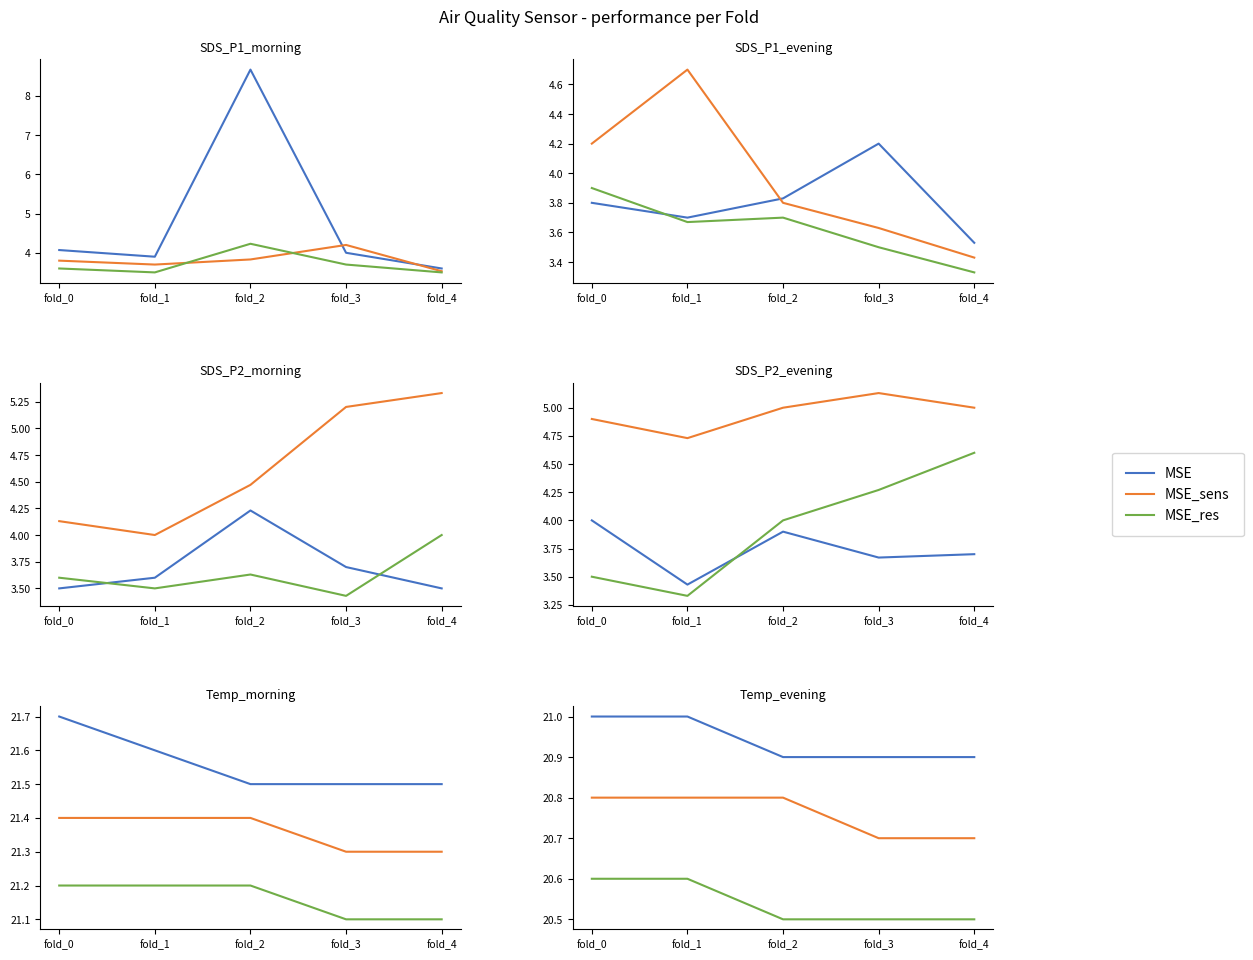

List the series in order of their peak value, highest first.

MSE, MSE_sens, MSE_res